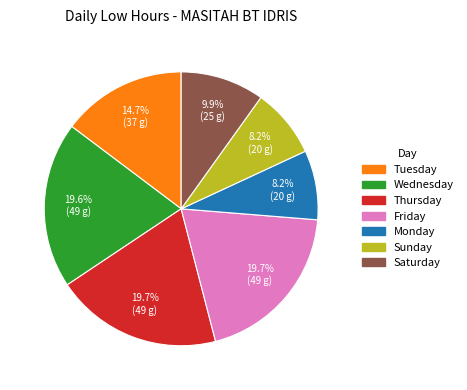

Is there a majority slice in this chart?

No